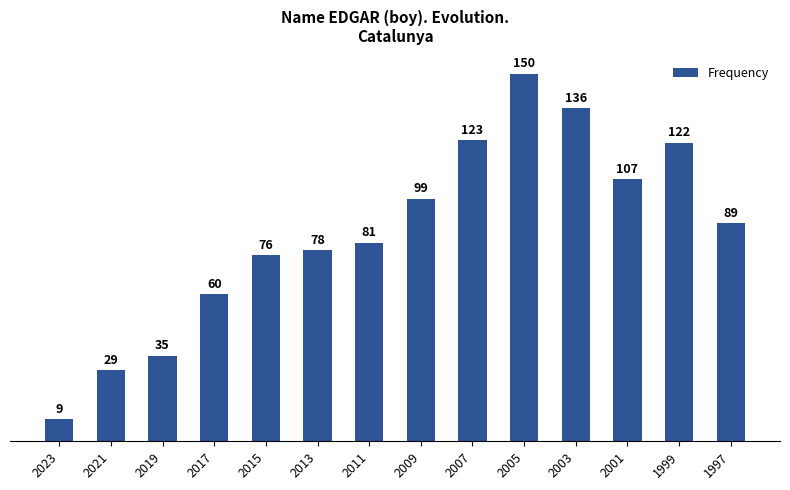

True or false: the data shows 9 at 2023.

True